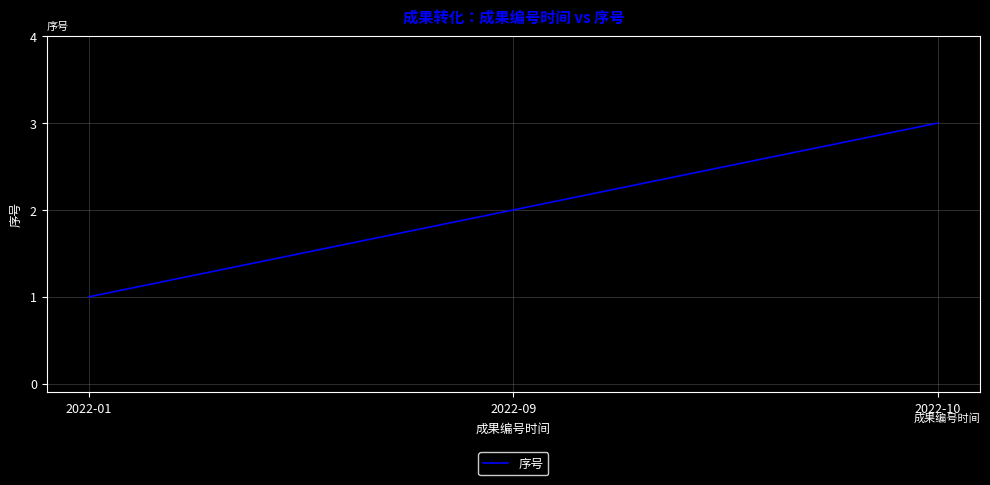

Reading left to right, transcribe all the data shown in this chart.

2022-01=1	2022-09=2	2022-10=3